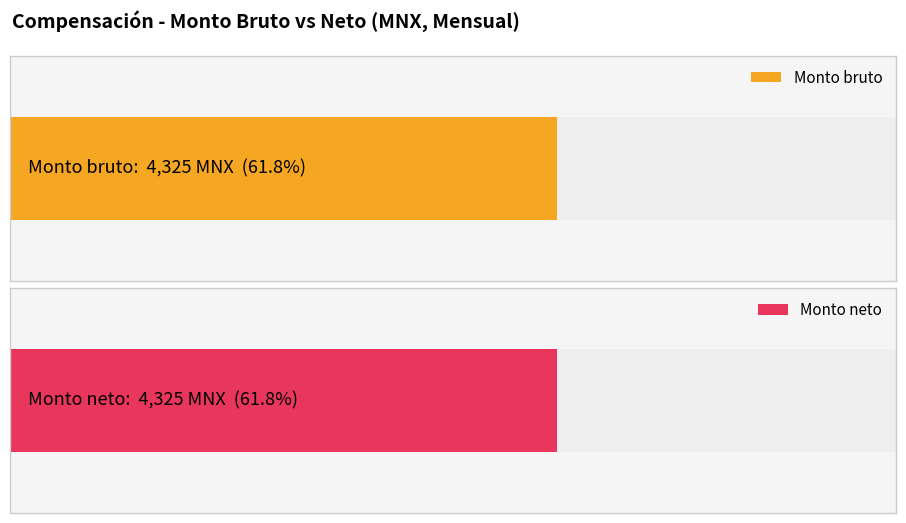

Which series has the largest range (max minus min)?

Monto bruto